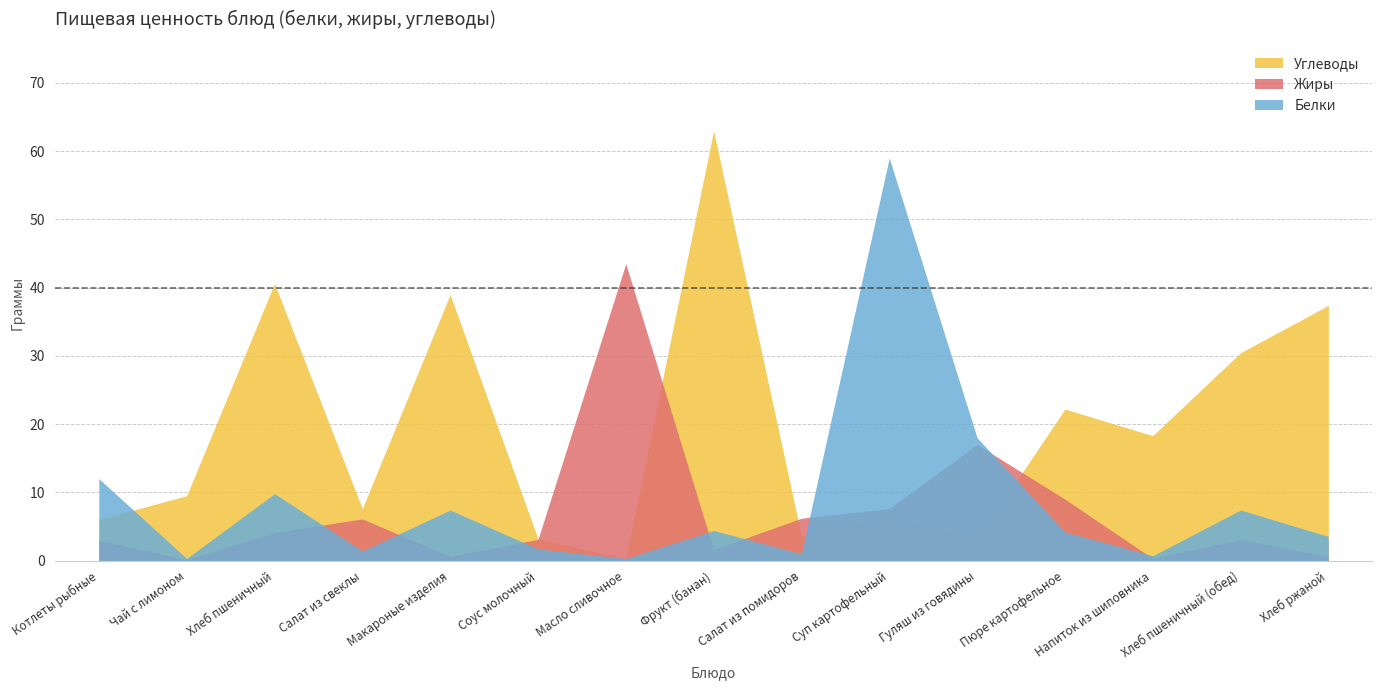

Is it true that Углеводы equals 2.1 at Котлеты рыбные?

False